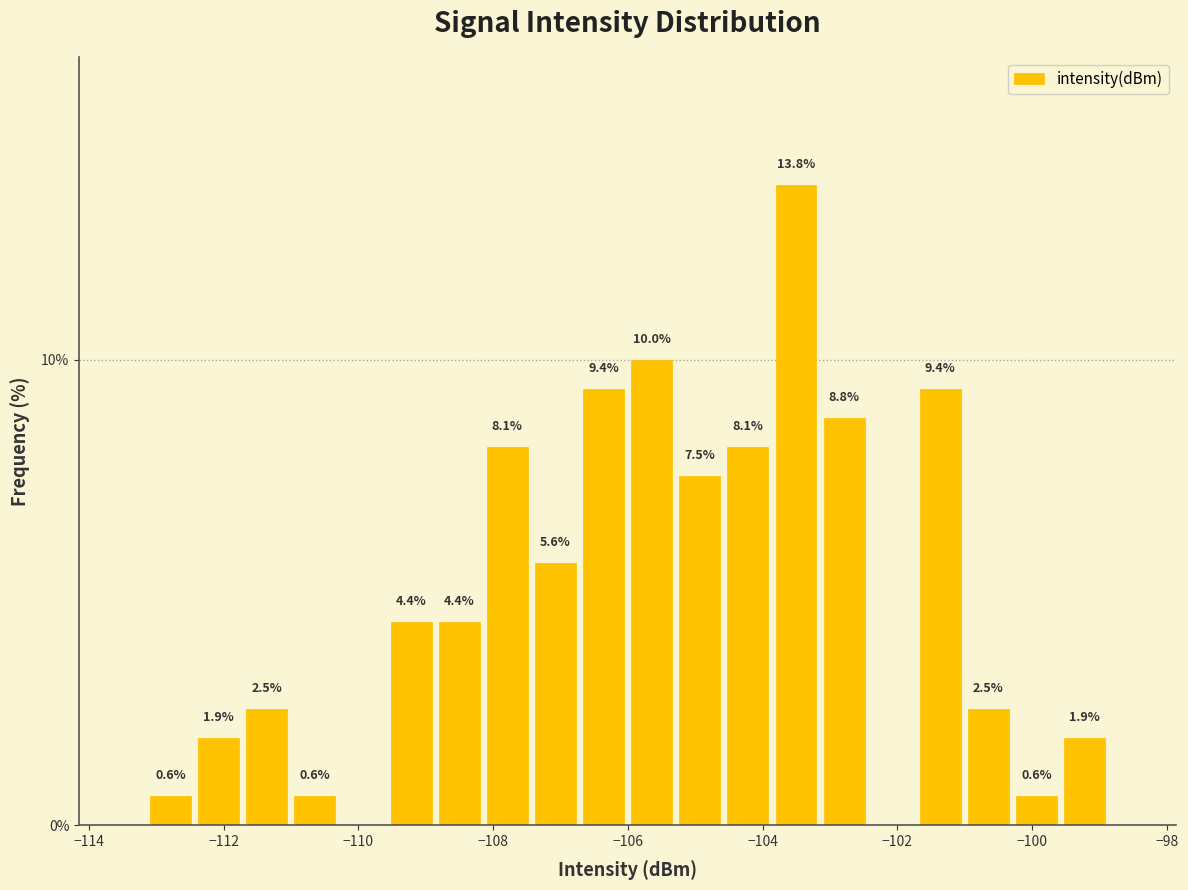

Read against the x-axis, roughly where is the centre of the tallest bar?

-103.6